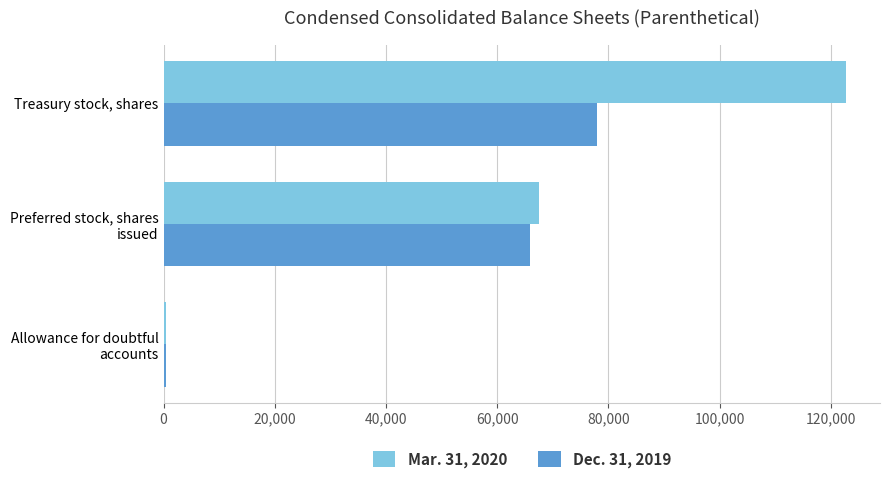

Count the number of categories in the chart.

3